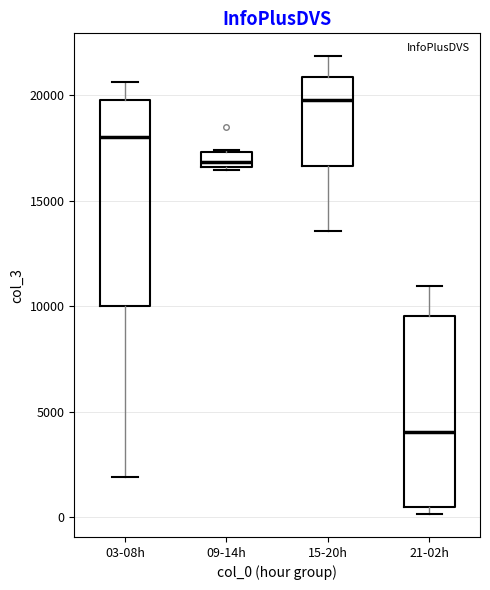

Which box is the tallest, from its lower edge to its upper edge?

03-08h